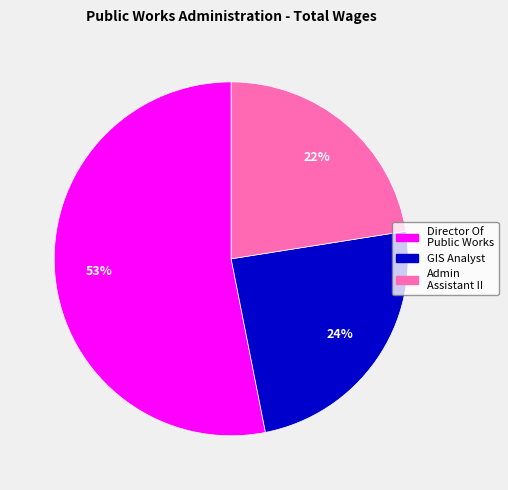

To the nearest percent, what is the difference between the Admin Assistant II and Director Of Public Works slice percentages?

31%